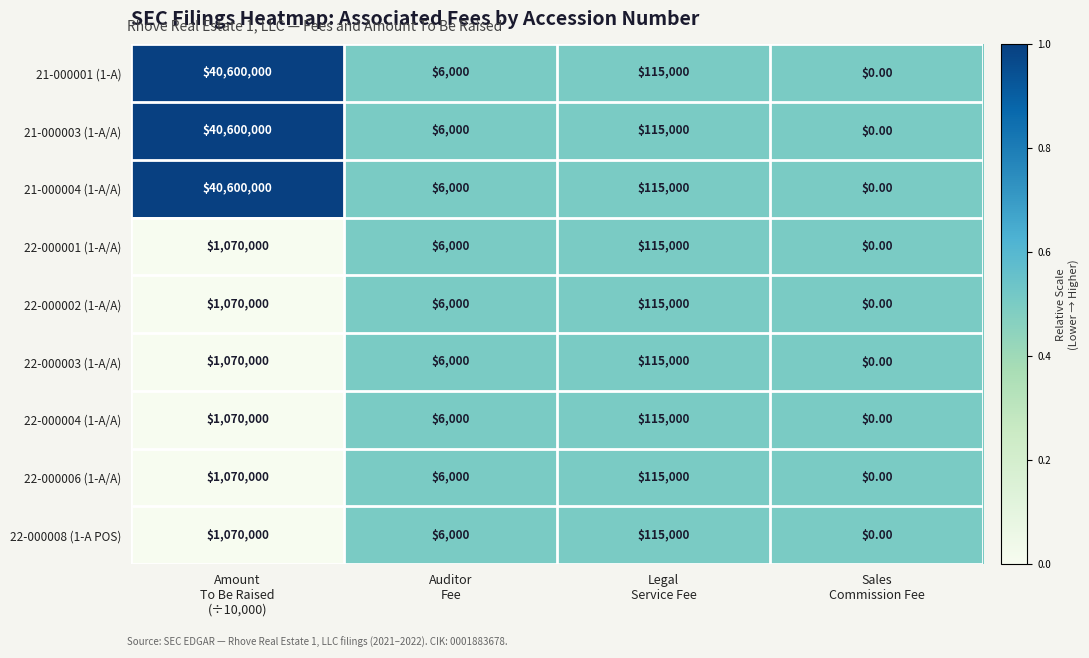

What is the sum of all 22-000004 (1-A/A) values?

1191000